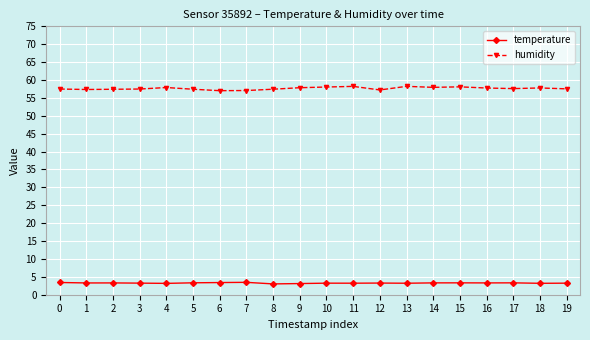

Which series has the widest spread of values?

humidity